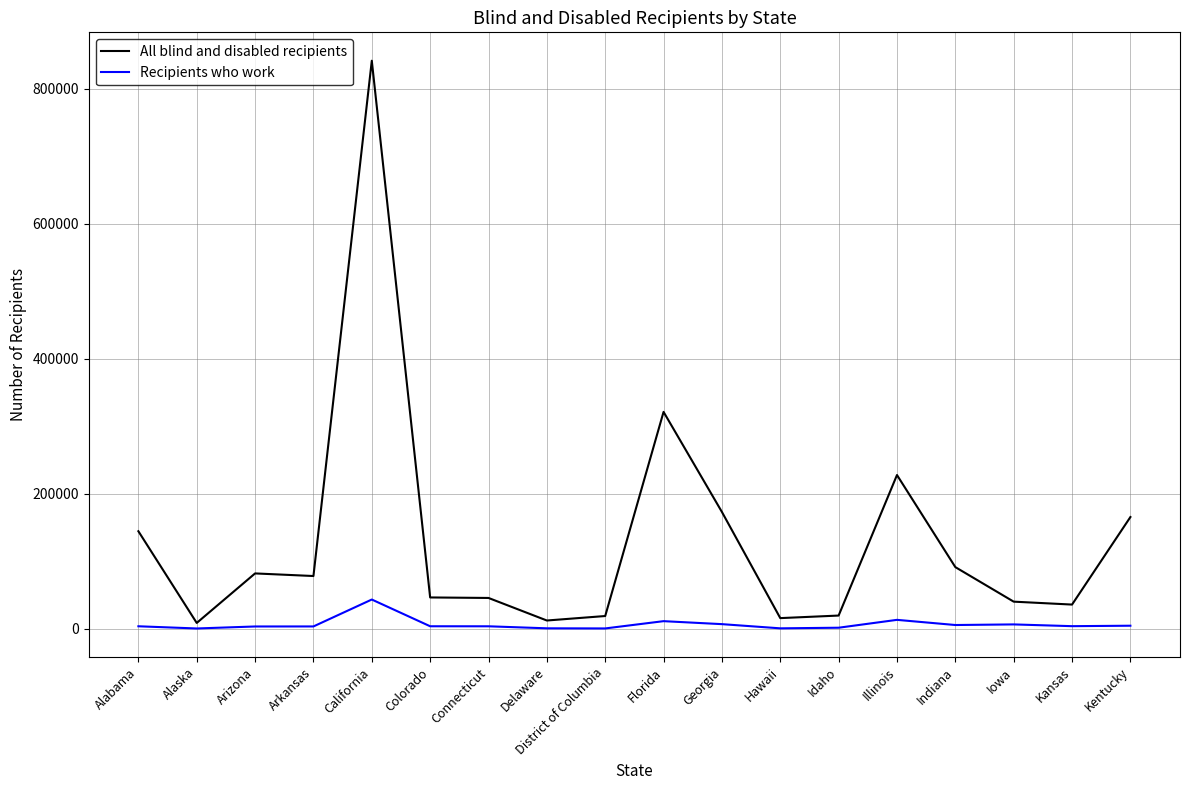

True or false: All blind and disabled recipients has a value of 173247 at Georgia.

True